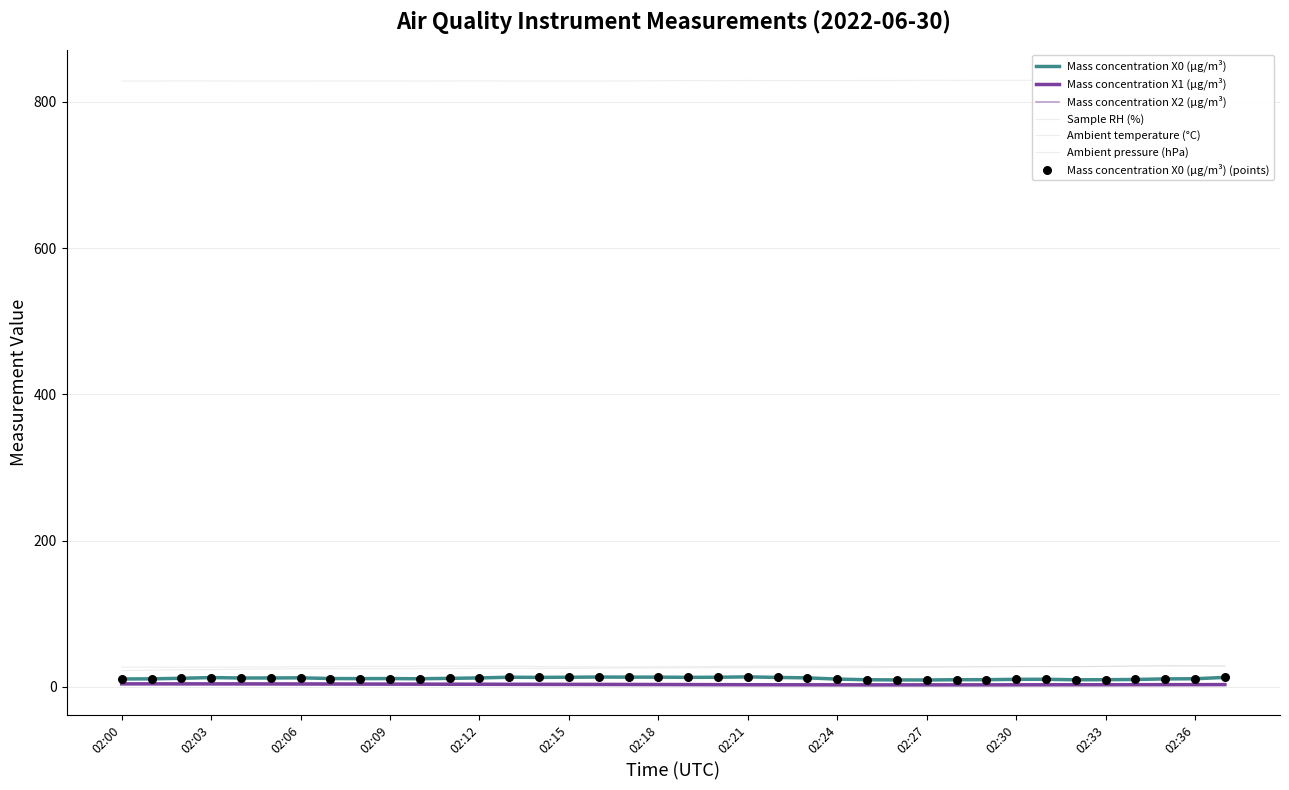

At how many categories does at least one series exceed 251?

38